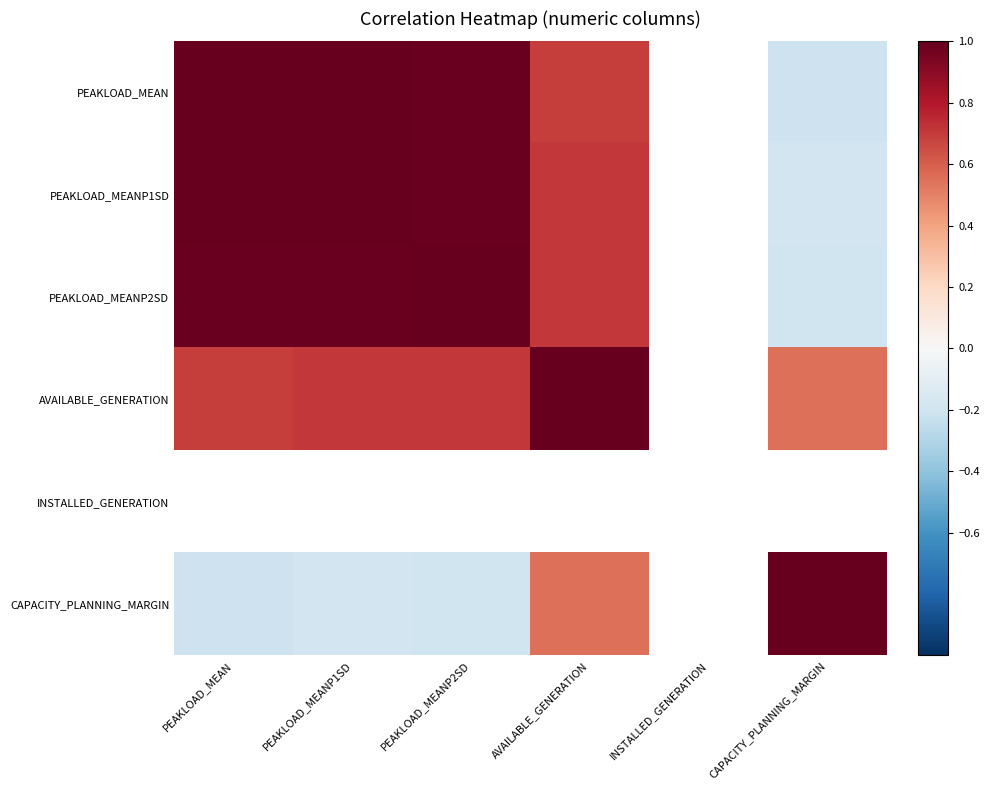

What is the spread (max minus min) of values at PEAKLOAD_MEANP1SD?

1.2